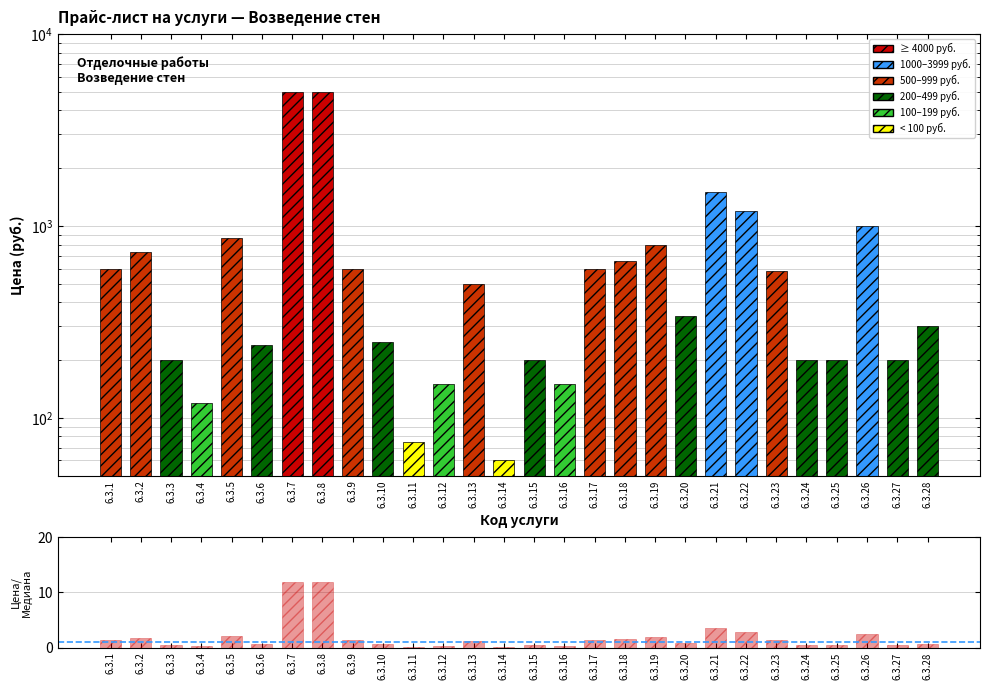

True or false: Цена / Медиана has a value of 0.5 at 6.3.25.

True